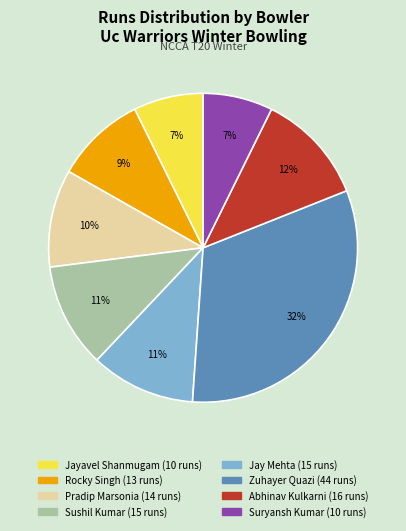

To the nearest percent, what is the difference between the Jay Mehta and Jayavel Shanmugam slice percentages?

4%